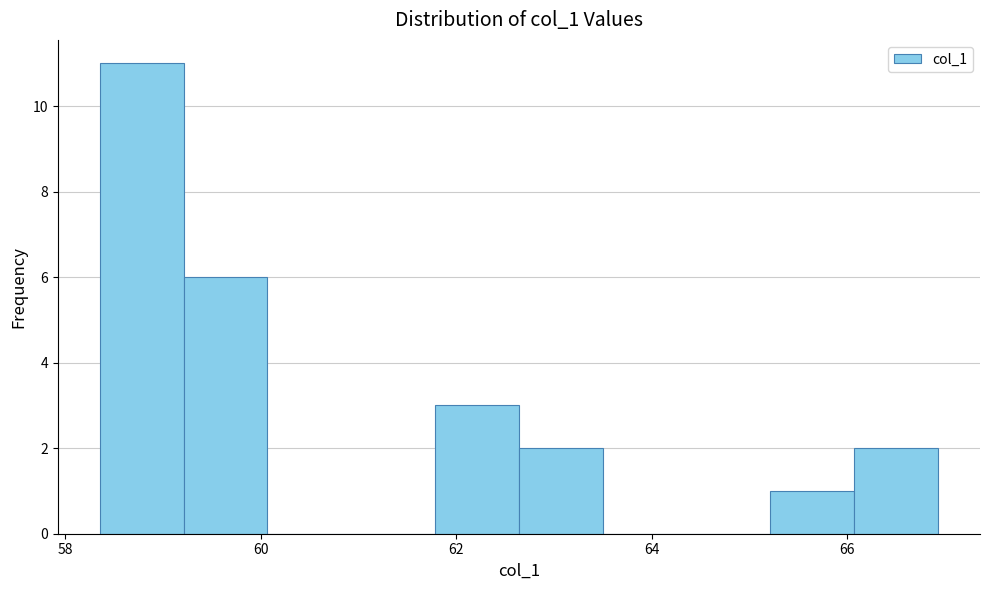

Which range on the x-axis has the tallest bar?

58.4 to 59.2